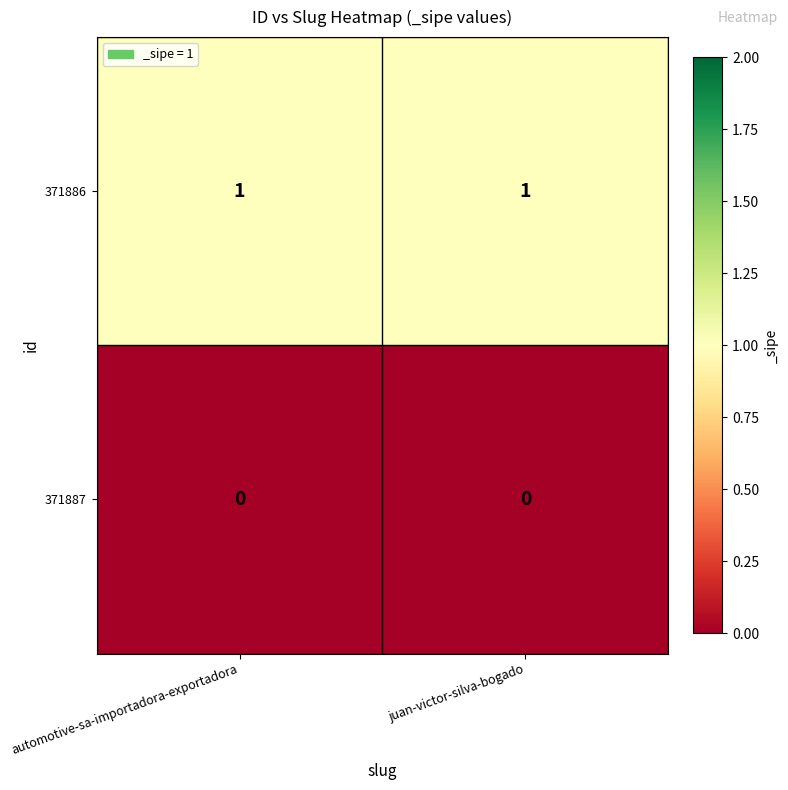

Is the value of 371887 at automotive-sa-importadora-exportadora greater than the value of 371886 at automotive-sa-importadora-exportadora?

No